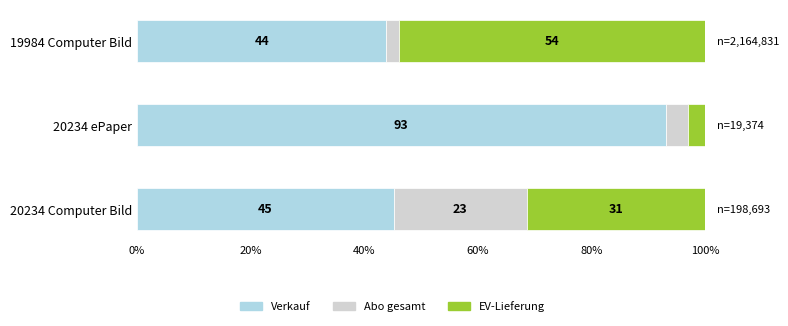

What is the lowest value of the Verkauf series?

43.9